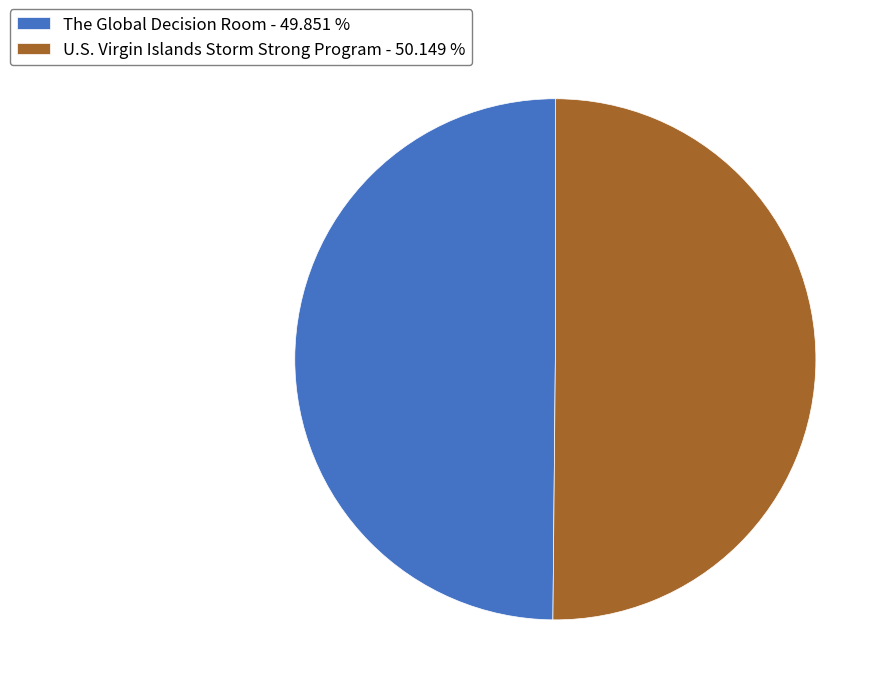

True or false: U.S. Virgin Islands Storm Strong Program accounts for 50% of the total.

True